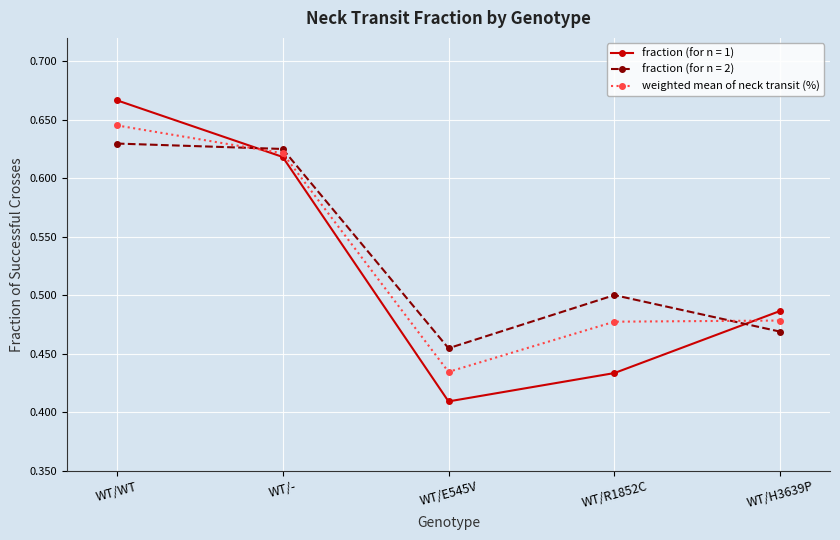

Between WT/WT and WT/H3639P, which series saw the biggest shift?

fraction (for n = 1)